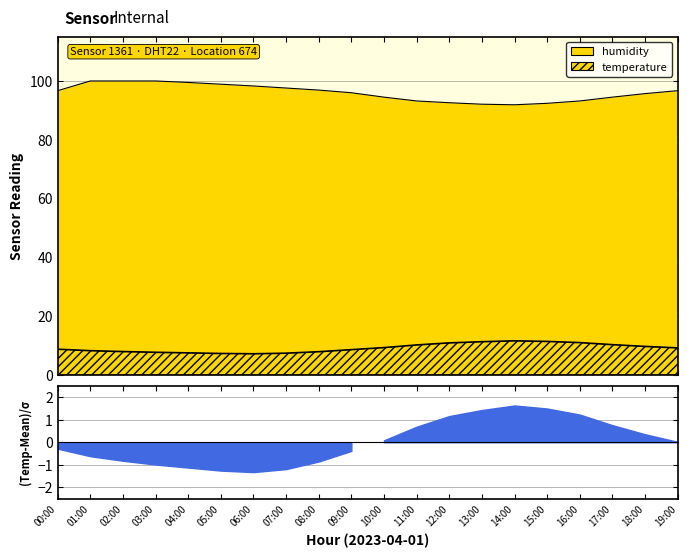

True or false: humidity and temperature cross at least once.

False